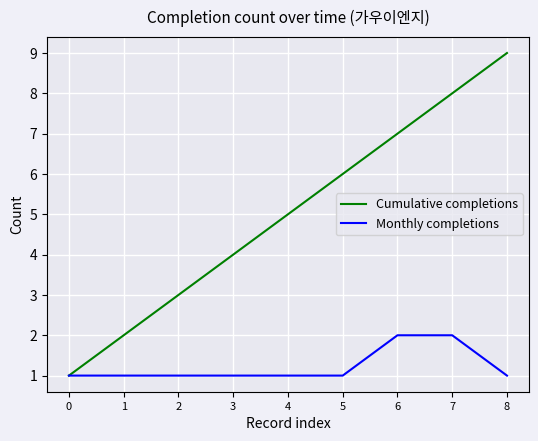

Is it true that Monthly completions equals 1 at 8?

True